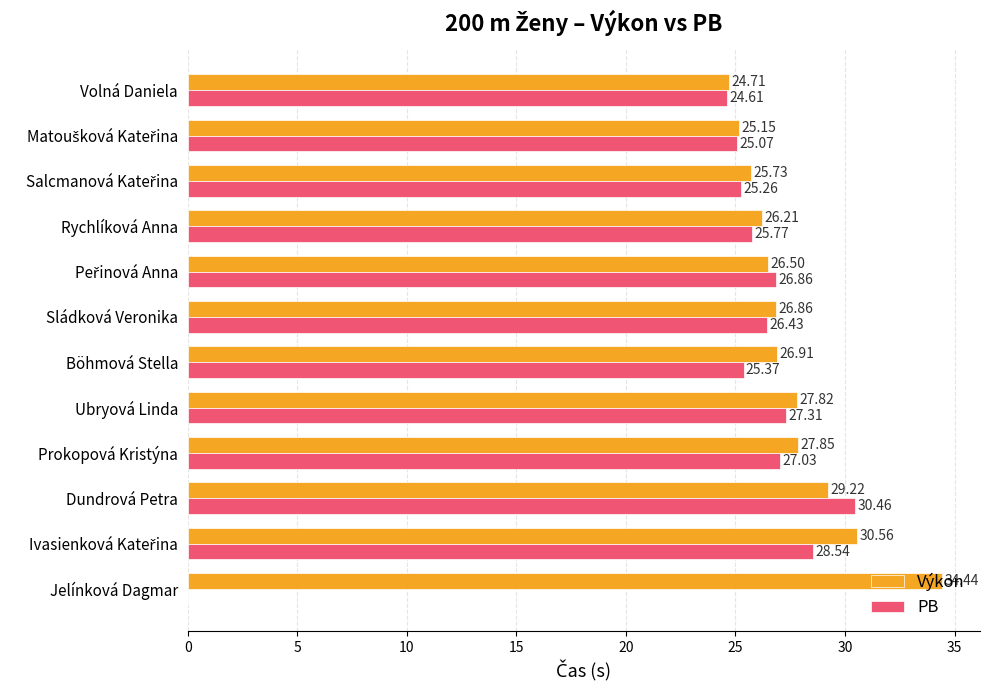

Is the value of Výkon at Ubryová Linda greater than the value of PB at Jelínková Dagmar?

Yes